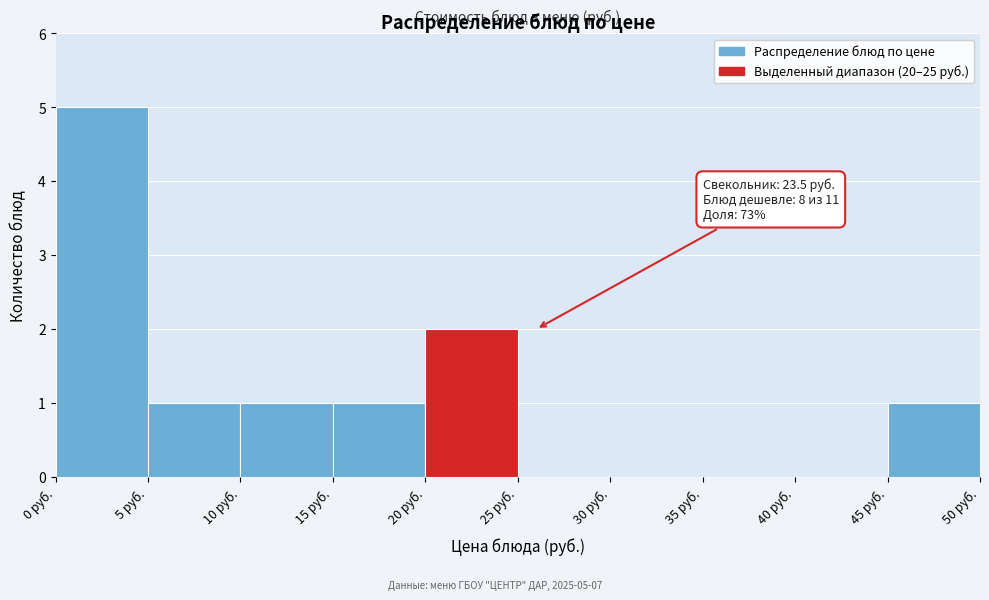

Which range on the x-axis has the tallest bar?

0 to 5